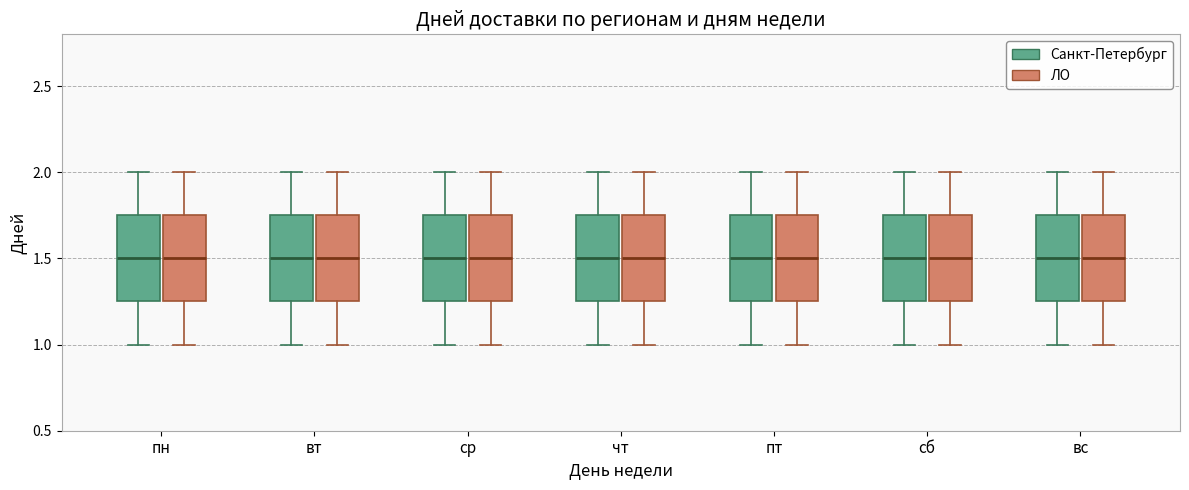

Reading left to right, read every box against the y-axis: the position of its median line, the range the box covers, and the ends of its whiskers. The values are not printed on the chart, so give them approximately, as read against the axis.

пн (Санкт-Петербург): median 1.50, box 1.25 to 1.75, whiskers 1.00 to 2.00
пн (ЛО): median 1.50, box 1.25 to 1.75, whiskers 1.00 to 2.00
вт (Санкт-Петербург): median 1.50, box 1.25 to 1.75, whiskers 1.00 to 2.00
вт (ЛО): median 1.50, box 1.25 to 1.75, whiskers 1.00 to 2.00
ср (Санкт-Петербург): median 1.50, box 1.25 to 1.75, whiskers 1.00 to 2.00
ср (ЛО): median 1.50, box 1.25 to 1.75, whiskers 1.00 to 2.00
чт (Санкт-Петербург): median 1.50, box 1.25 to 1.75, whiskers 1.00 to 2.00
чт (ЛО): median 1.50, box 1.25 to 1.75, whiskers 1.00 to 2.00
пт (Санкт-Петербург): median 1.50, box 1.25 to 1.75, whiskers 1.00 to 2.00
пт (ЛО): median 1.50, box 1.25 to 1.75, whiskers 1.00 to 2.00
сб (Санкт-Петербург): median 1.50, box 1.25 to 1.75, whiskers 1.00 to 2.00
сб (ЛО): median 1.50, box 1.25 to 1.75, whiskers 1.00 to 2.00
вс (Санкт-Петербург): median 1.50, box 1.25 to 1.75, whiskers 1.00 to 2.00
вс (ЛО): median 1.50, box 1.25 to 1.75, whiskers 1.00 to 2.00